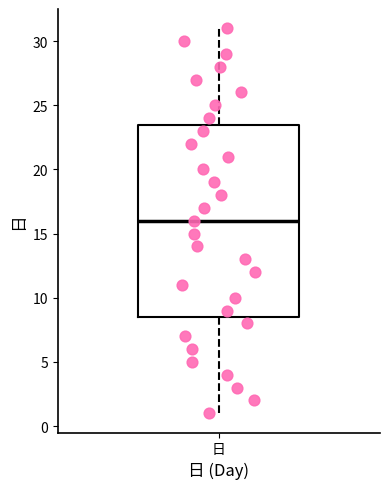

Read this box plot against the y-axis: the position of the median line, the range covered by the box, and the ends of both whiskers. The values are not printed on the chart, so give them approximately, as read against the axis.

median 16.0, box 8.5 to 23.5, whiskers 1.0 to 31.0